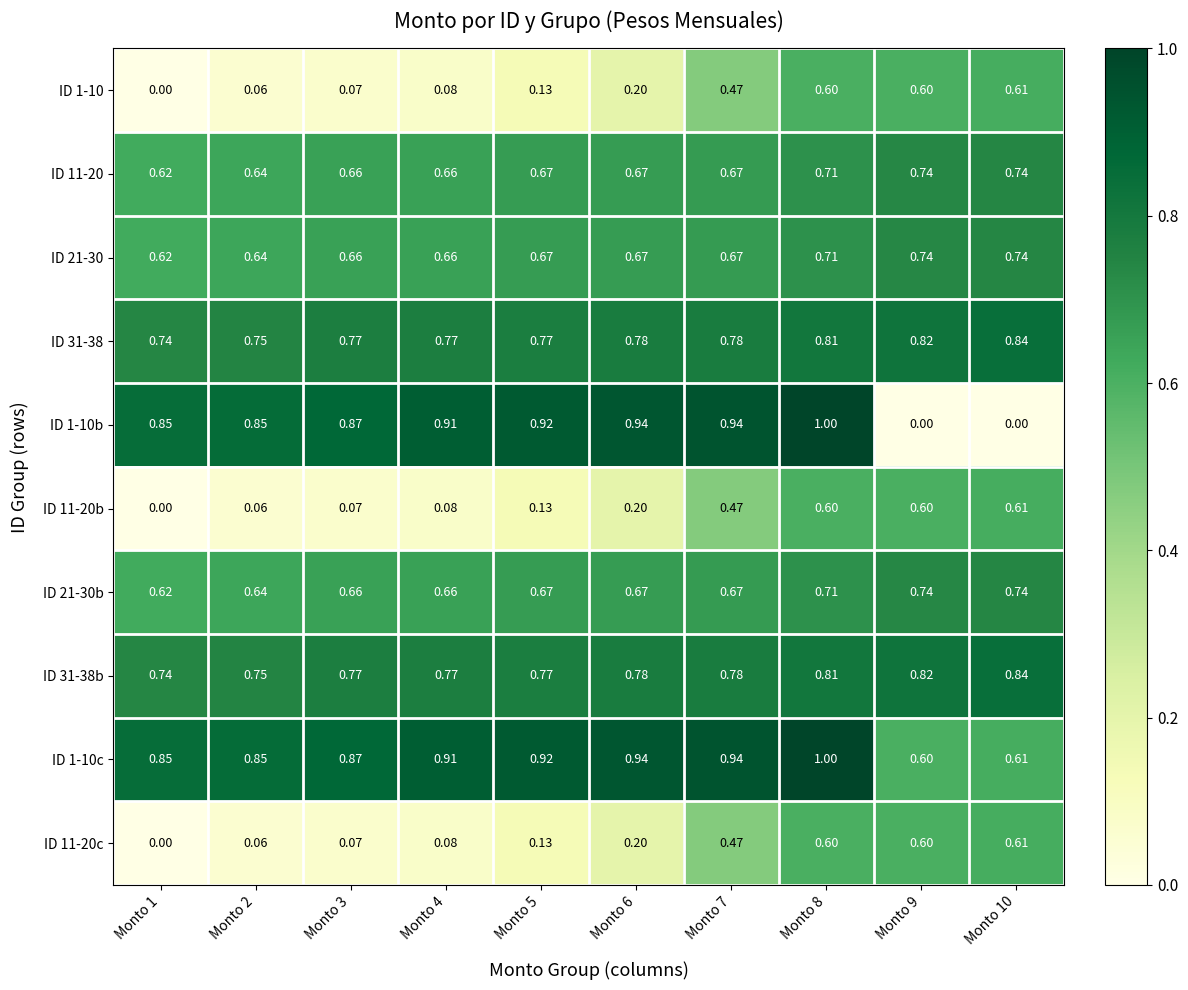

Is the value of ID 1-10b at Monto 4 greater than the value of ID 31-38 at Monto 7?

Yes